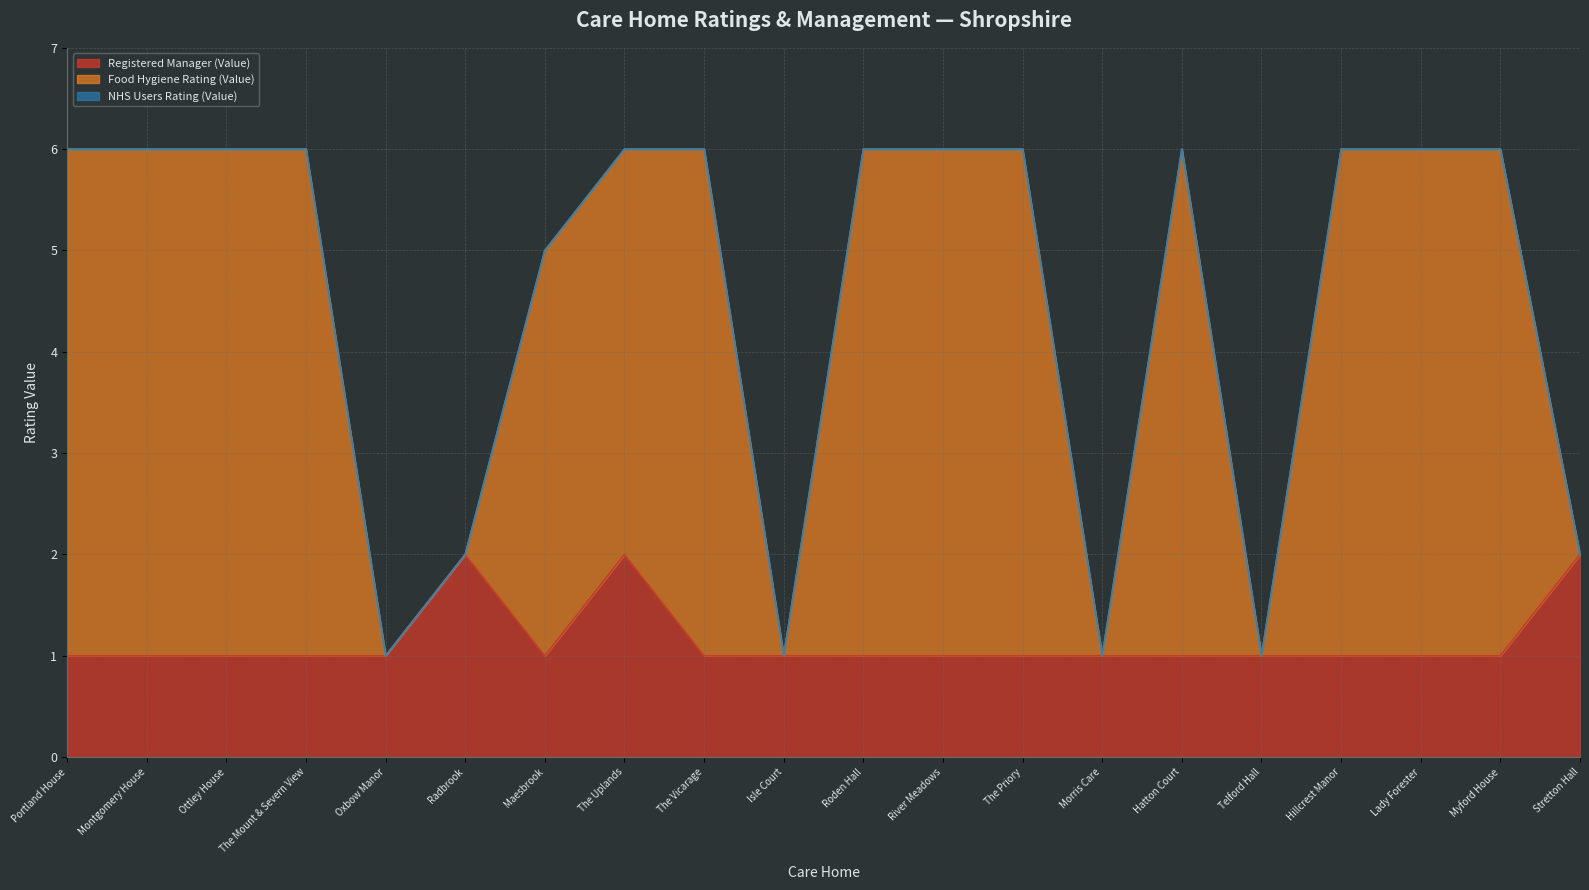

The Food Hygiene Rating (Value) series shows 1 at Oxbow Manor. True or false?

True